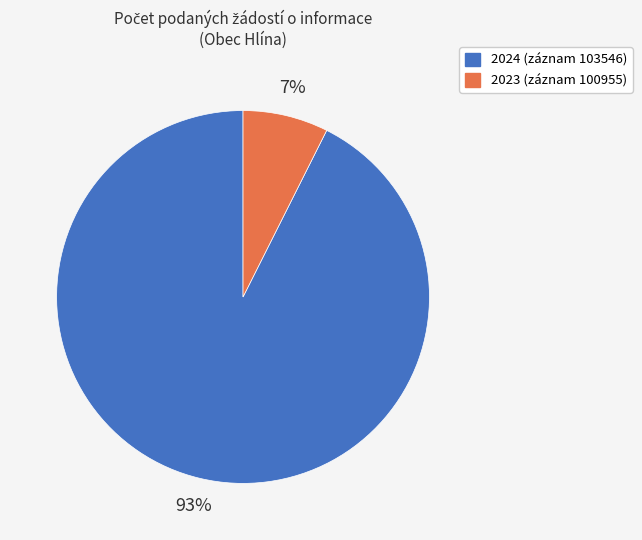

What is the largest slice in the pie chart?

2024 (záznam 103546)